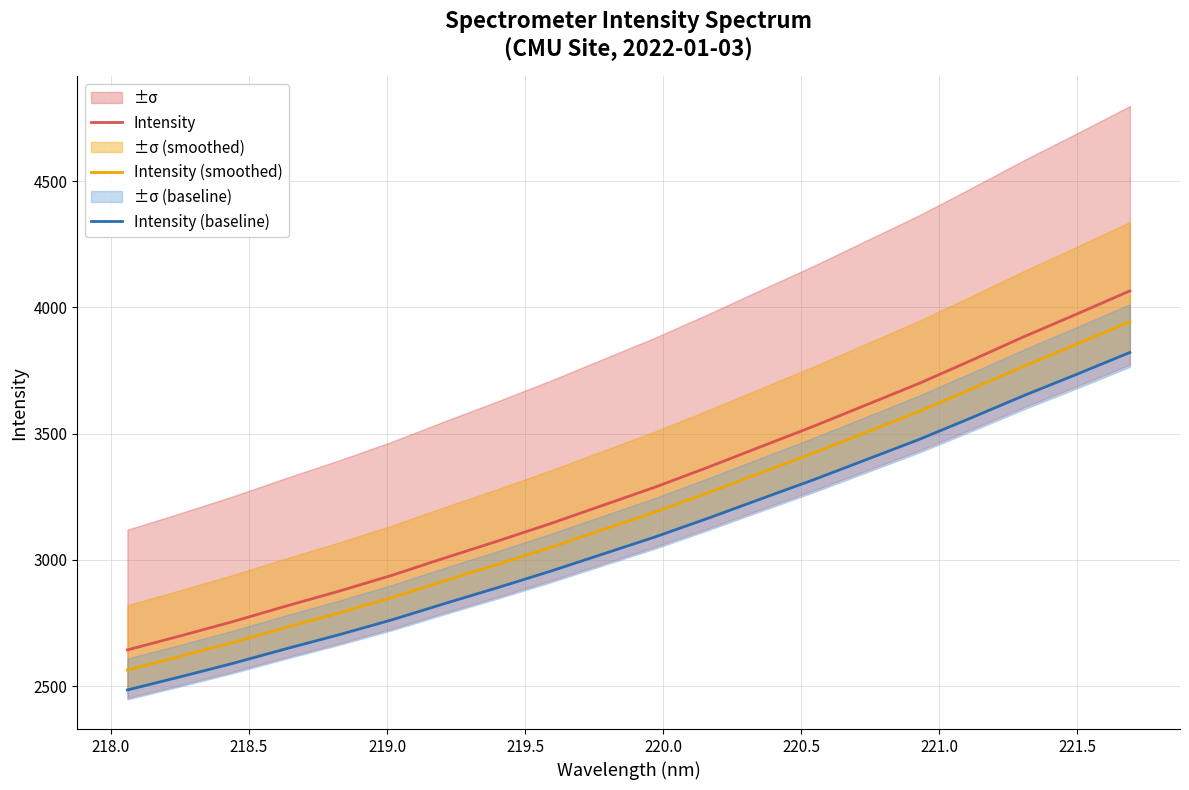

Reading left to right, extract all data points from this chart.

Intensity: 2643.9	2699.1	2756.1	2817.1	2876.1	2938.6	3007.2	3074.0	3143.0	3215.9	3288.8	3367.2	3448.6	3529.4	3614.2	3699.1	3791.2	3885.2	3974.6	4065.9
Intensity (smoothed): 2564.6	2618.2	2673.4	2732.6	2789.8	2850.5	2917.0	2981.8	3048.8	3119.4	3190.1	3266.2	3345.1	3423.5	3505.7	3588.2	3677.4	3768.6	3855.3	3943.9
Intensity (baseline): 2485.3	2537.2	2590.7	2648.1	2703.5	2762.3	2826.8	2889.6	2954.5	3023.0	3091.4	3165.2	3241.7	3317.6	3397.3	3477.2	3563.7	3652.1	3736.1	3821.9